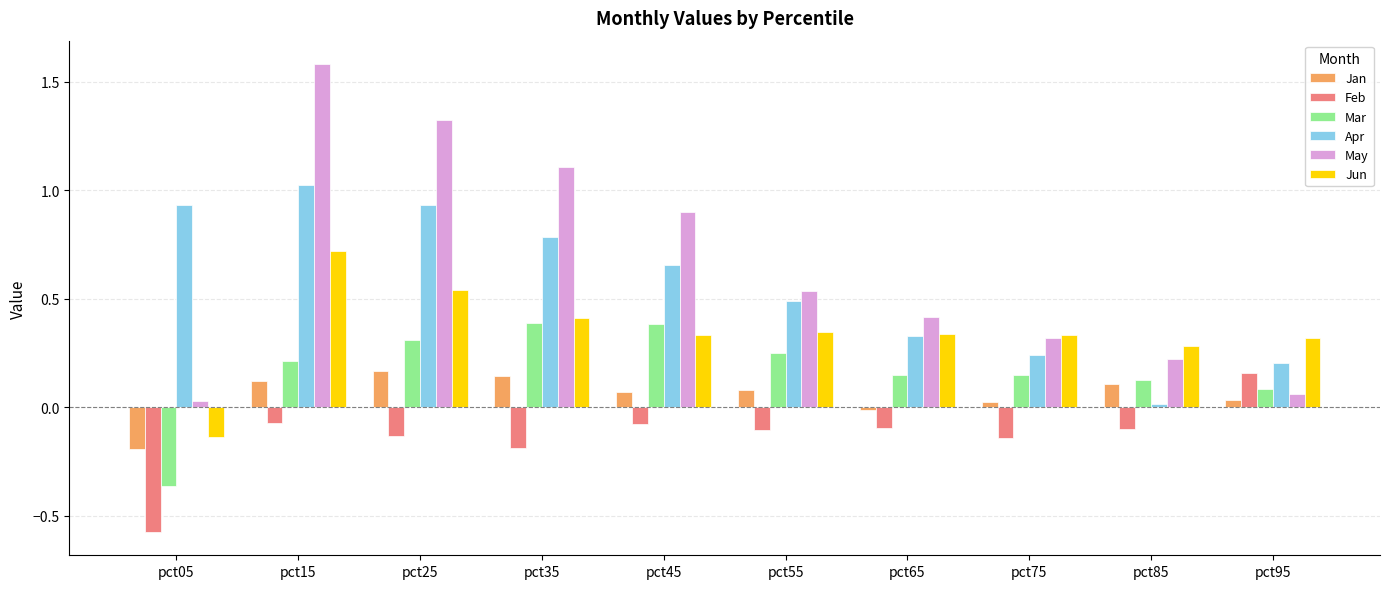

What is the spread (max minus min) of values at pct15?

1.7